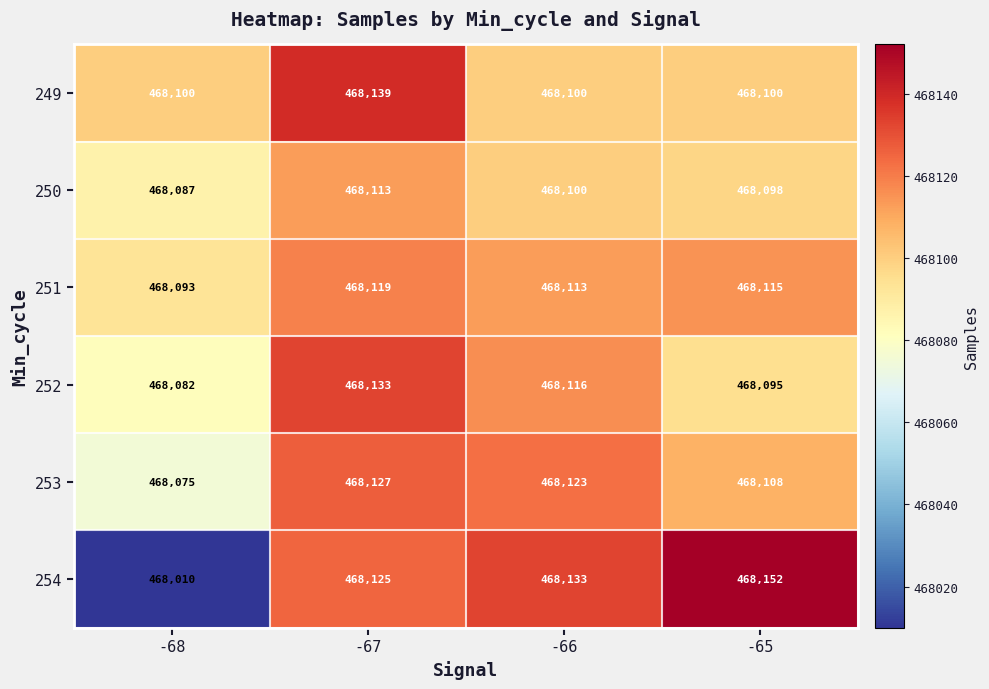

Reading right to left, extract all data points from this chart.

249: -65=468100	-66=468100	-67=468139	-68=468100
250: -65=468098	-66=468100	-67=468113	-68=468087
251: -65=468115	-66=468113	-67=468119	-68=468093
252: -65=468095	-66=468116	-67=468133	-68=468082
253: -65=468108	-66=468123	-67=468127	-68=468075
254: -65=468152	-66=468133	-67=468125	-68=468010